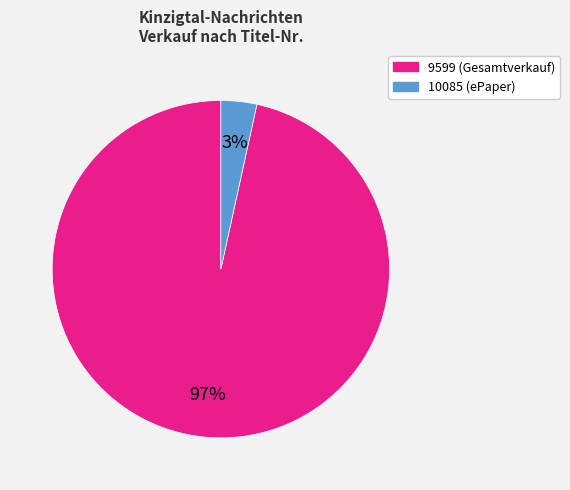

Which category has the smallest portion of the pie?

10085